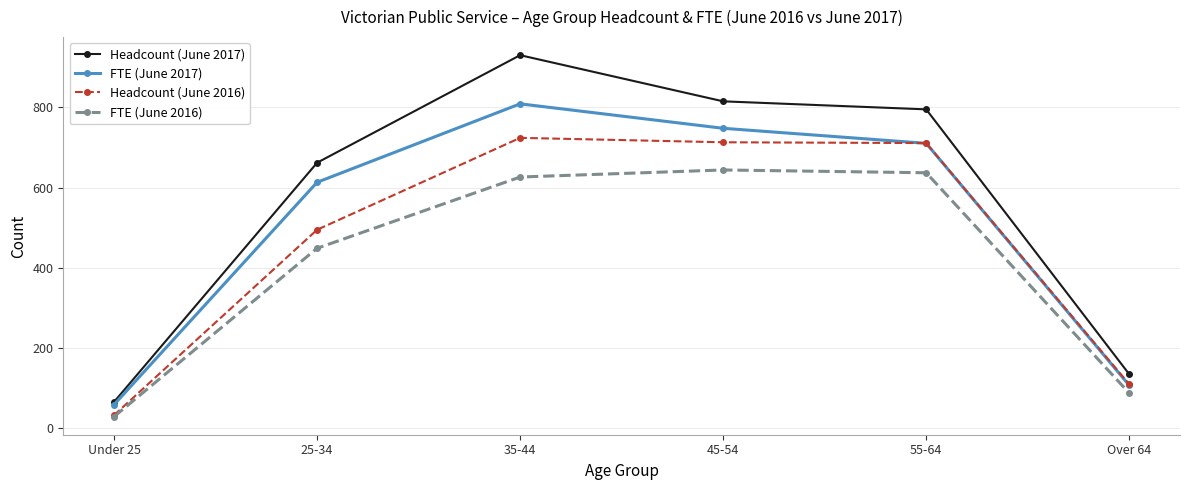

How many categories are shown in the chart?

6